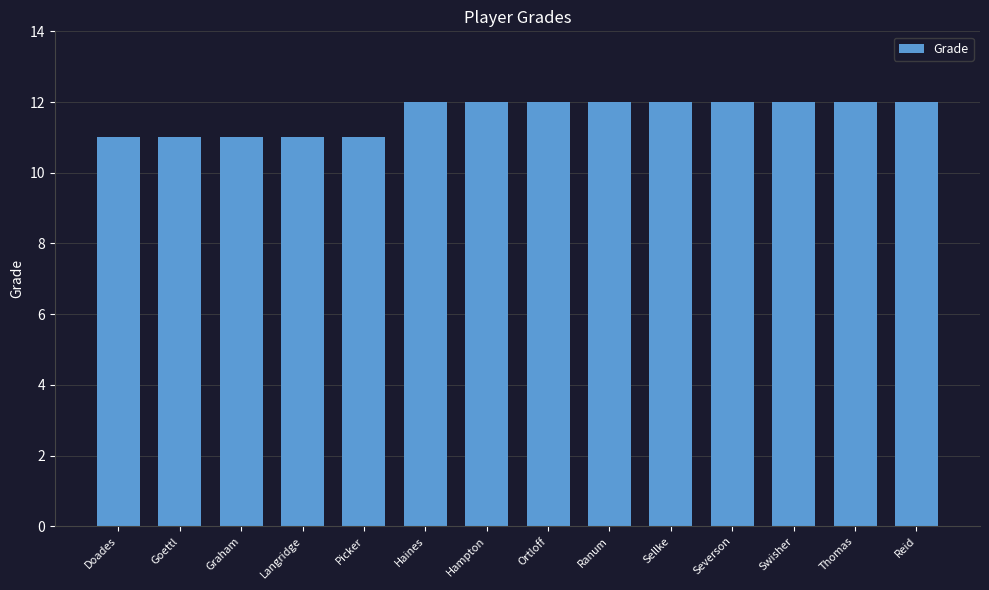

Count the number of data series in this chart.

1